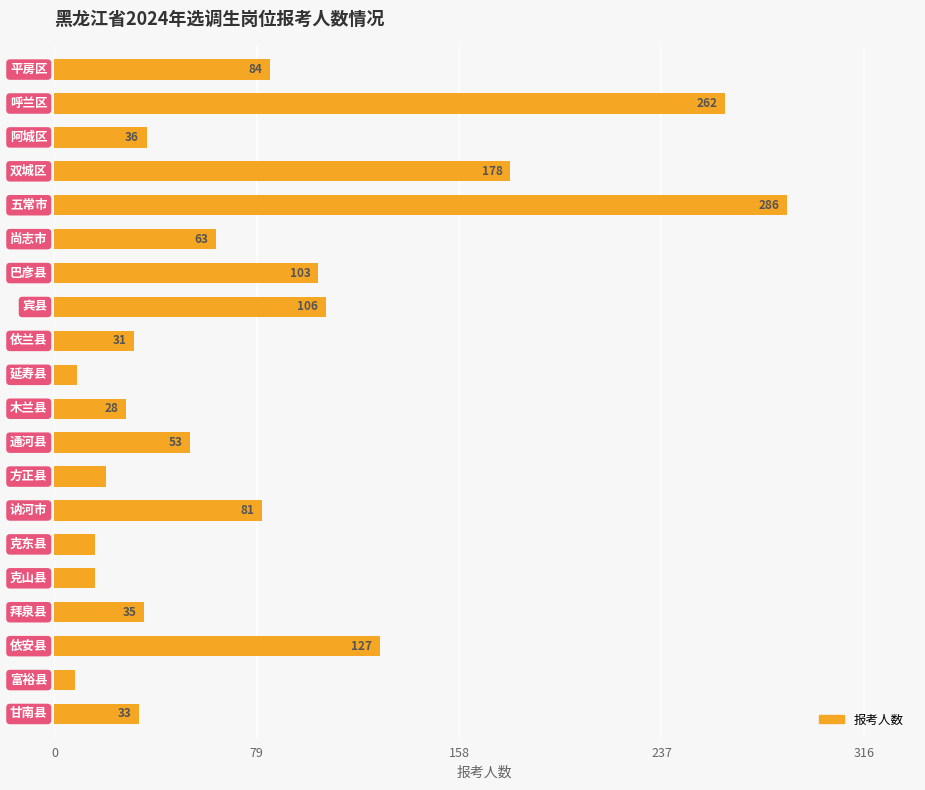

What is the difference between the second highest and minimum values?

254